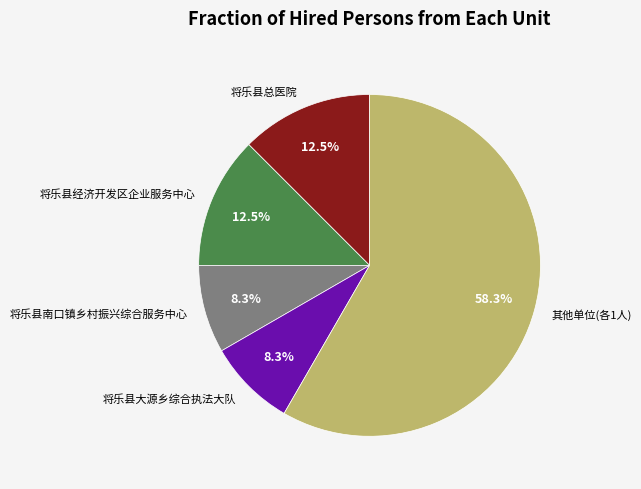

What portion of the pie excludes 将乐县经济开发区企业服务中心?

87.5%